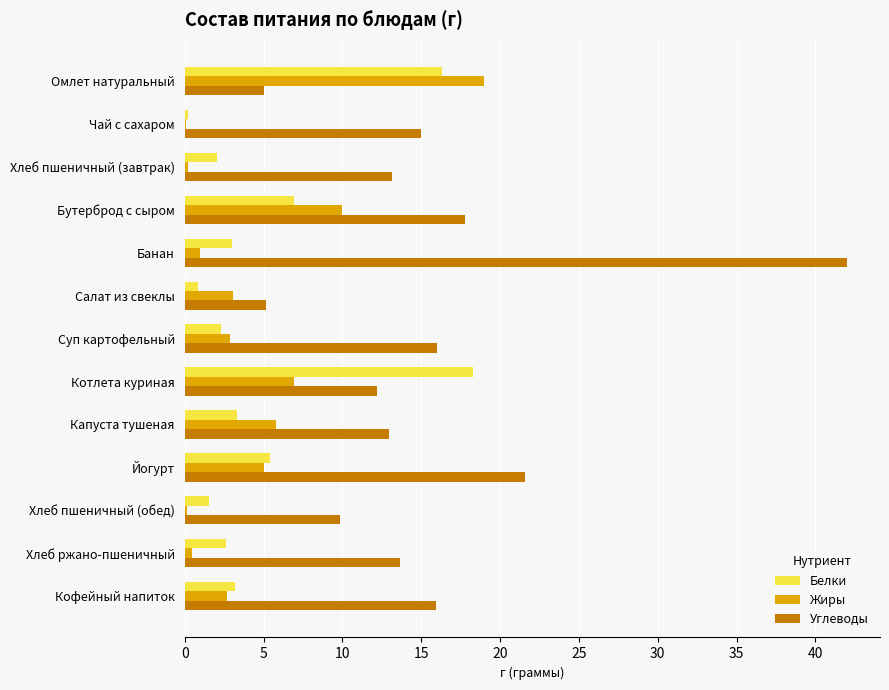

The Углеводы series shows 62.3 at Банан. True or false?

False